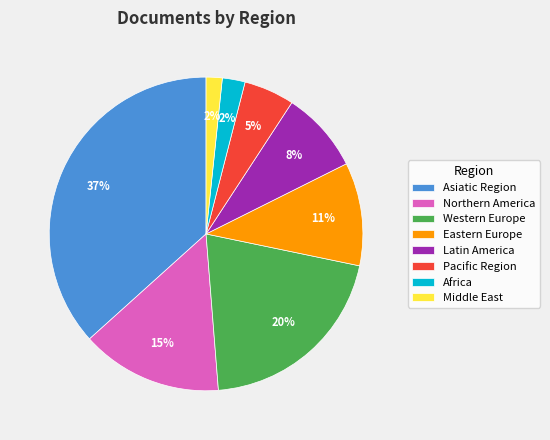

Count the number of slices in the pie.

8